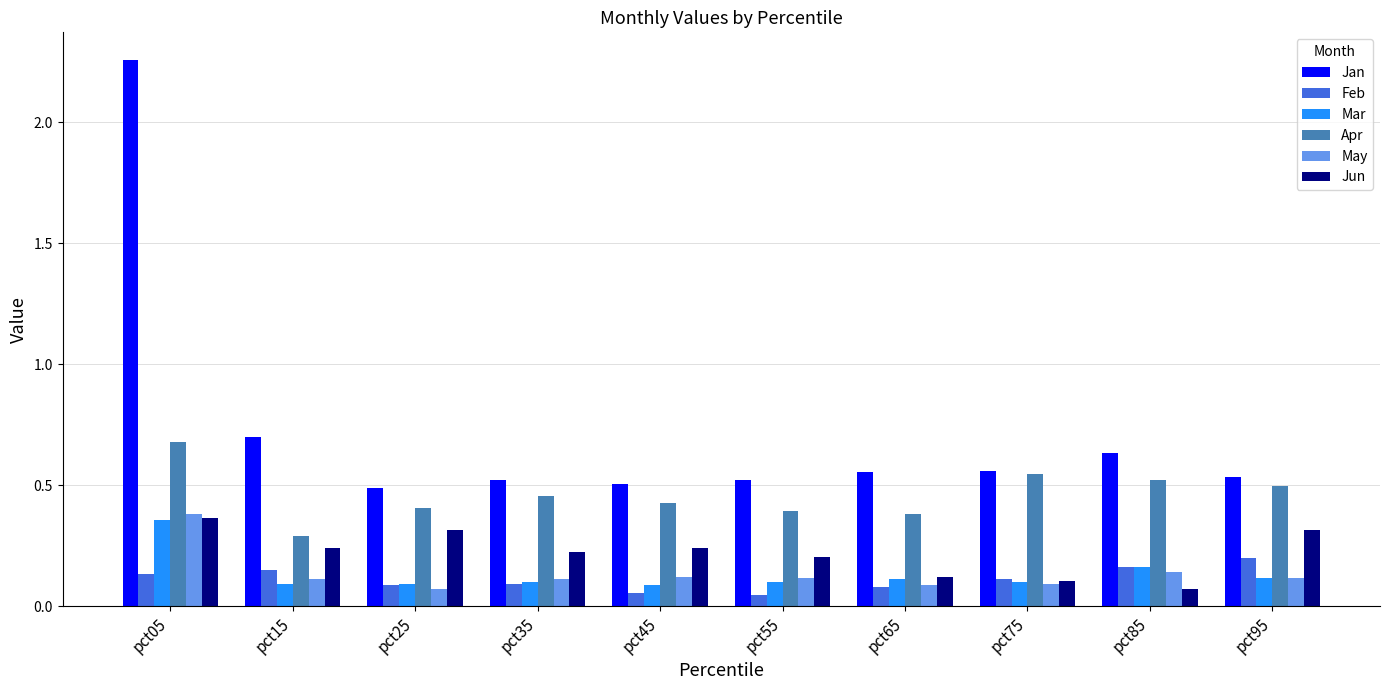

At which category is the sum across all series the highest?

pct05